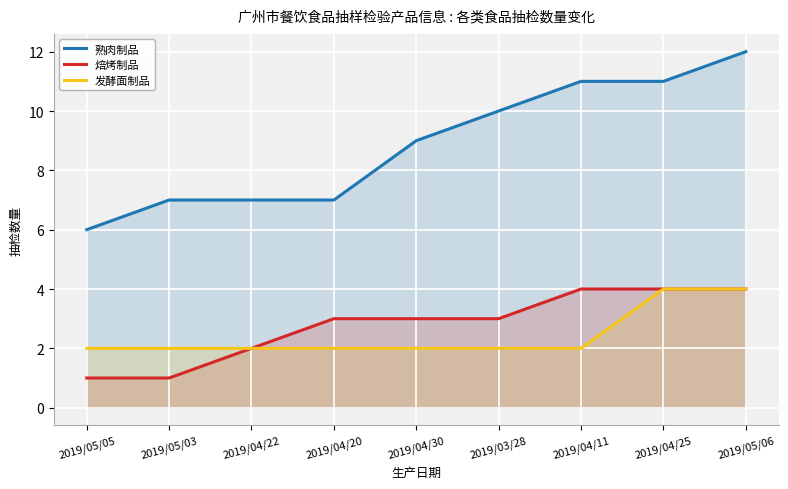

How many data points in 焙烤制品 are above 3?

3